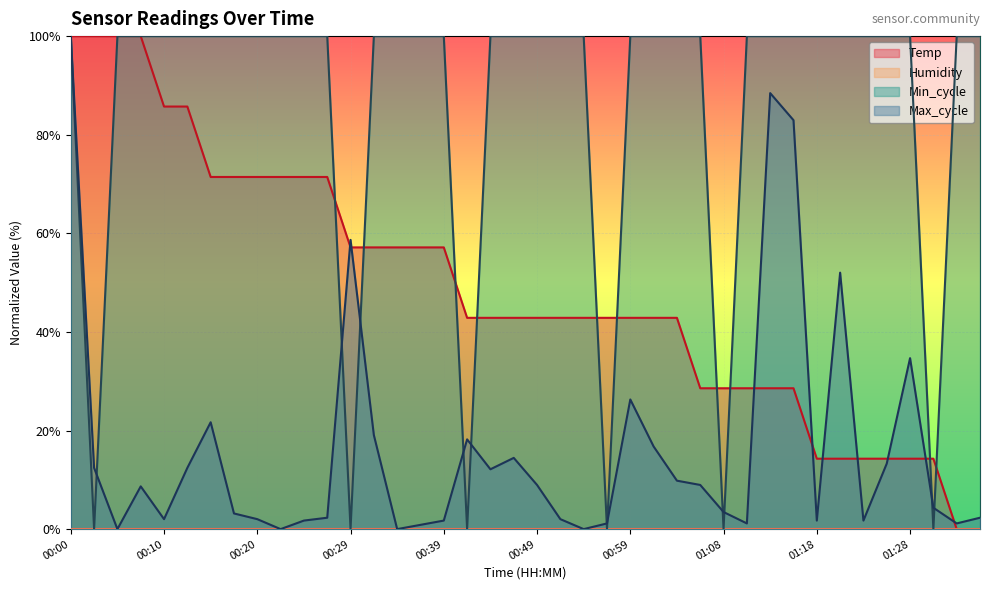

Is it true that Max_cycle equals 16.8 at 01:01?

True